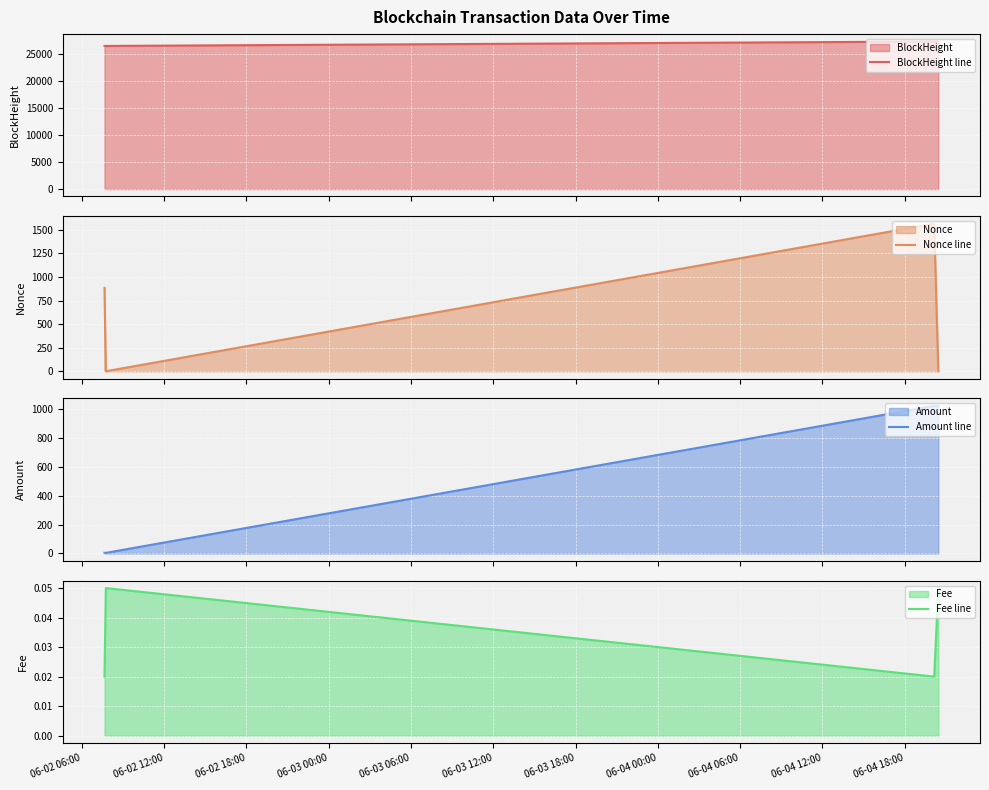

After their last crossing, which series has the higher values: Nonce line or Amount line?

Amount line